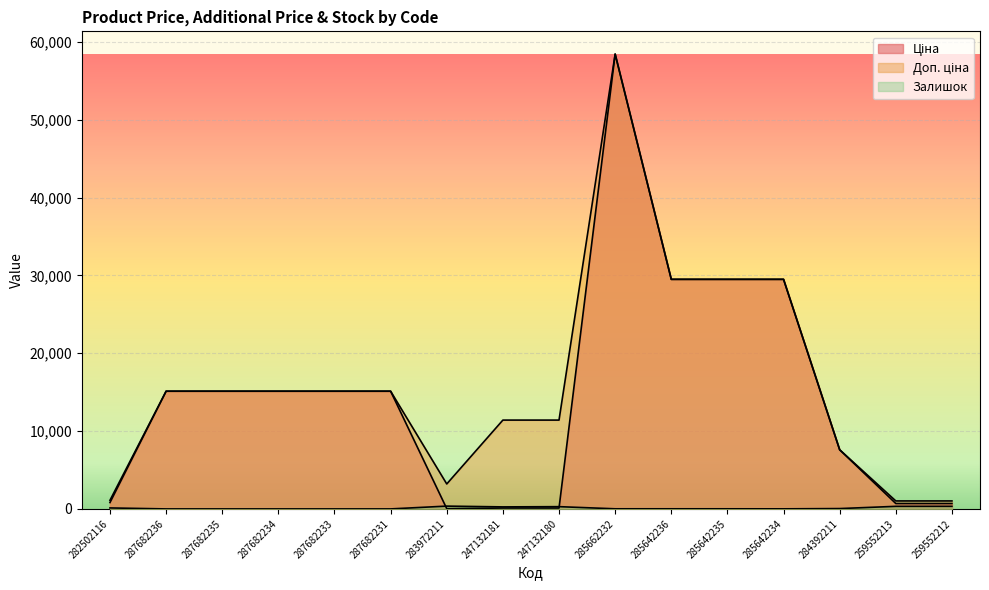

Which has a higher value, 247132181 or 287682235?

287682235